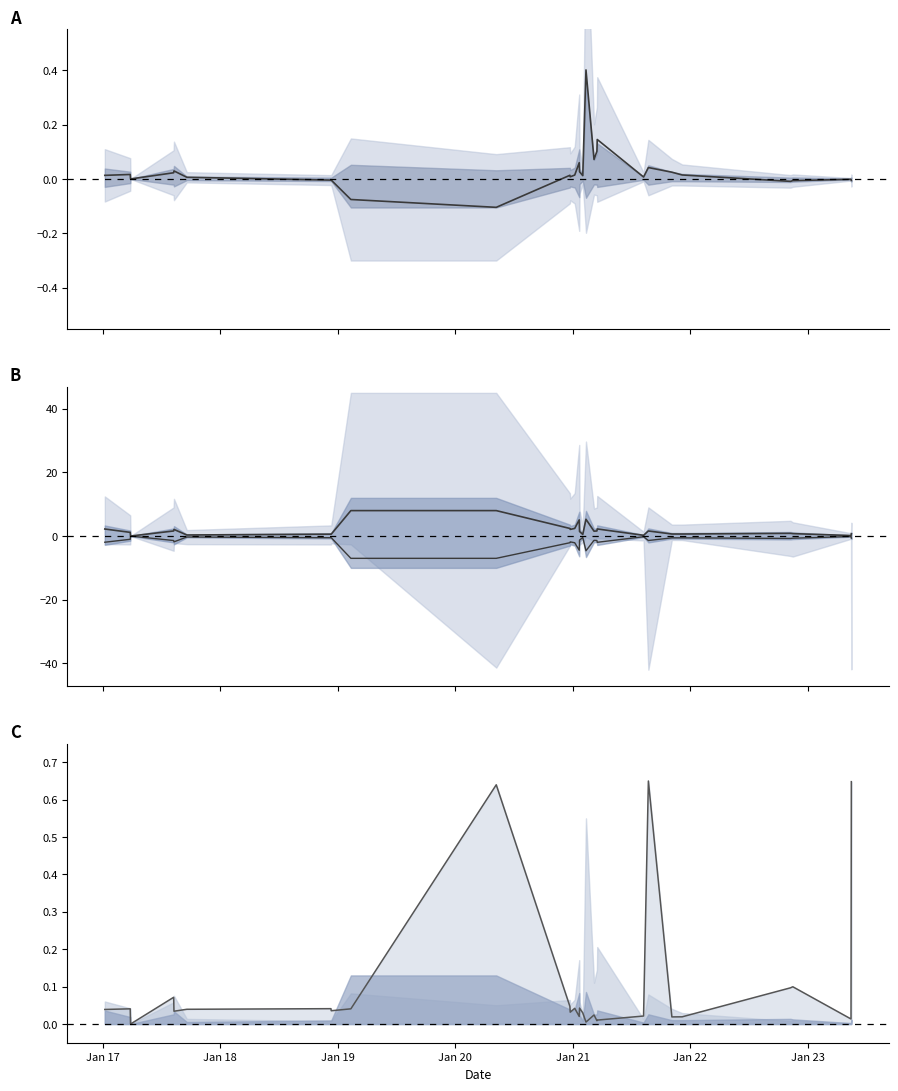

What is the sum of all midline values?

54.8